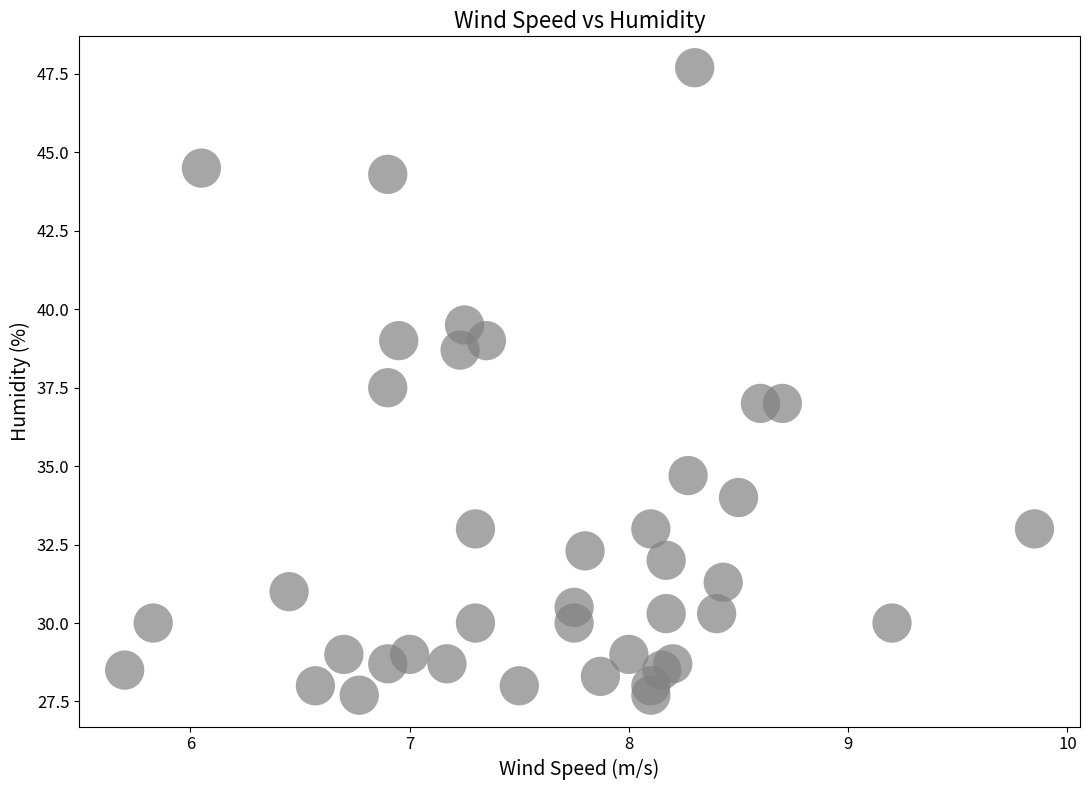

What is the range of Y values (max minus min)?

20.0